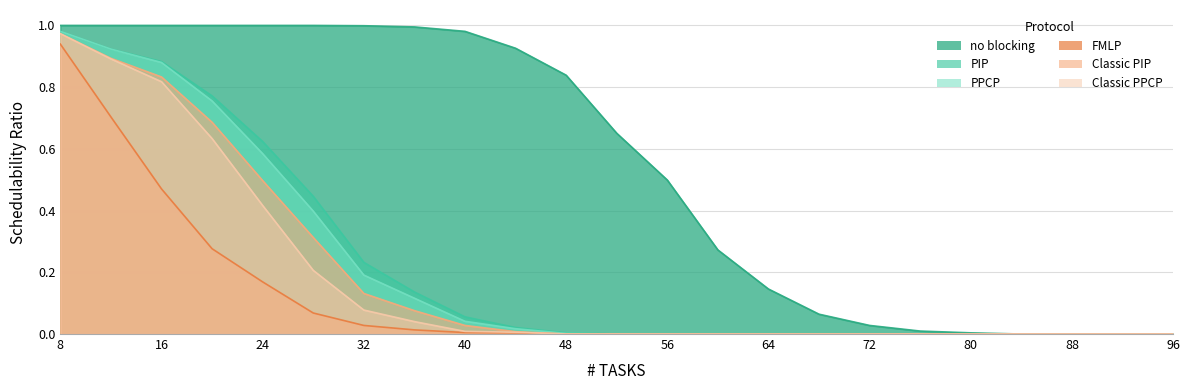

Reading right to left, list all the values displayed in this chart.

no blocking: 0.0	0.0	0.0	0.0	0.0	0.0	0.0	0.1	0.1	0.3	0.5	0.7	0.8	0.9	1.0	1.0	1.0	1.0	1.0	1.0	1.0	1.0	1.0
PIP: 0.0	0.0	0.0	0.0	0.0	0.0	0.0	0.0	0.0	0.0	0.0	0.0	0.0	0.0	0.1	0.1	0.2	0.4	0.6	0.8	0.9	0.9	1.0
PPCP: 0.0	0.0	0.0	0.0	0.0	0.0	0.0	0.0	0.0	0.0	0.0	0.0	0.0	0.0	0.0	0.1	0.2	0.4	0.6	0.8	0.9	0.9	1.0
FMLP: 0.0	0.0	0.0	0.0	0.0	0.0	0.0	0.0	0.0	0.0	0.0	0.0	0.0	0.0	0.0	0.0	0.0	0.1	0.2	0.3	0.5	0.7	0.9
Classic PIP: 0.0	0.0	0.0	0.0	0.0	0.0	0.0	0.0	0.0	0.0	0.0	0.0	0.0	0.0	0.0	0.1	0.1	0.3	0.5	0.7	0.8	0.9	1.0
Classic PPCP: 0.0	0.0	0.0	0.0	0.0	0.0	0.0	0.0	0.0	0.0	0.0	0.0	0.0	0.0	0.0	0.0	0.1	0.2	0.4	0.6	0.8	0.9	1.0